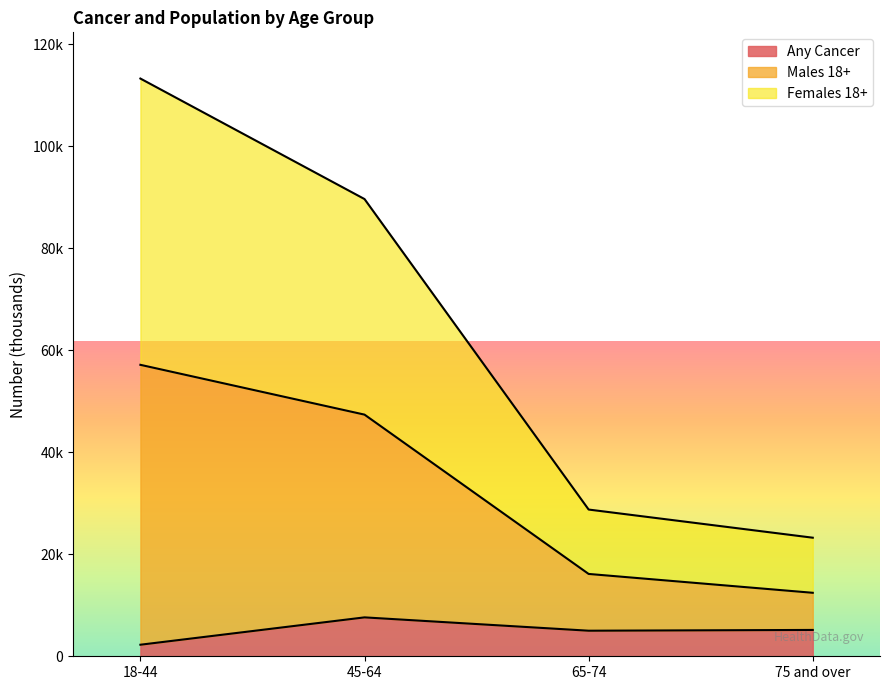

What is the spread (max minus min) of values at 45-64?

82038